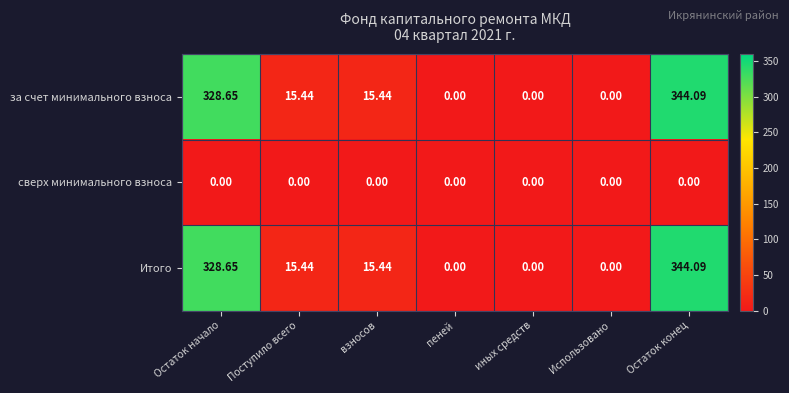

Which label corresponds to the largest value in the chart?

Остаток конец